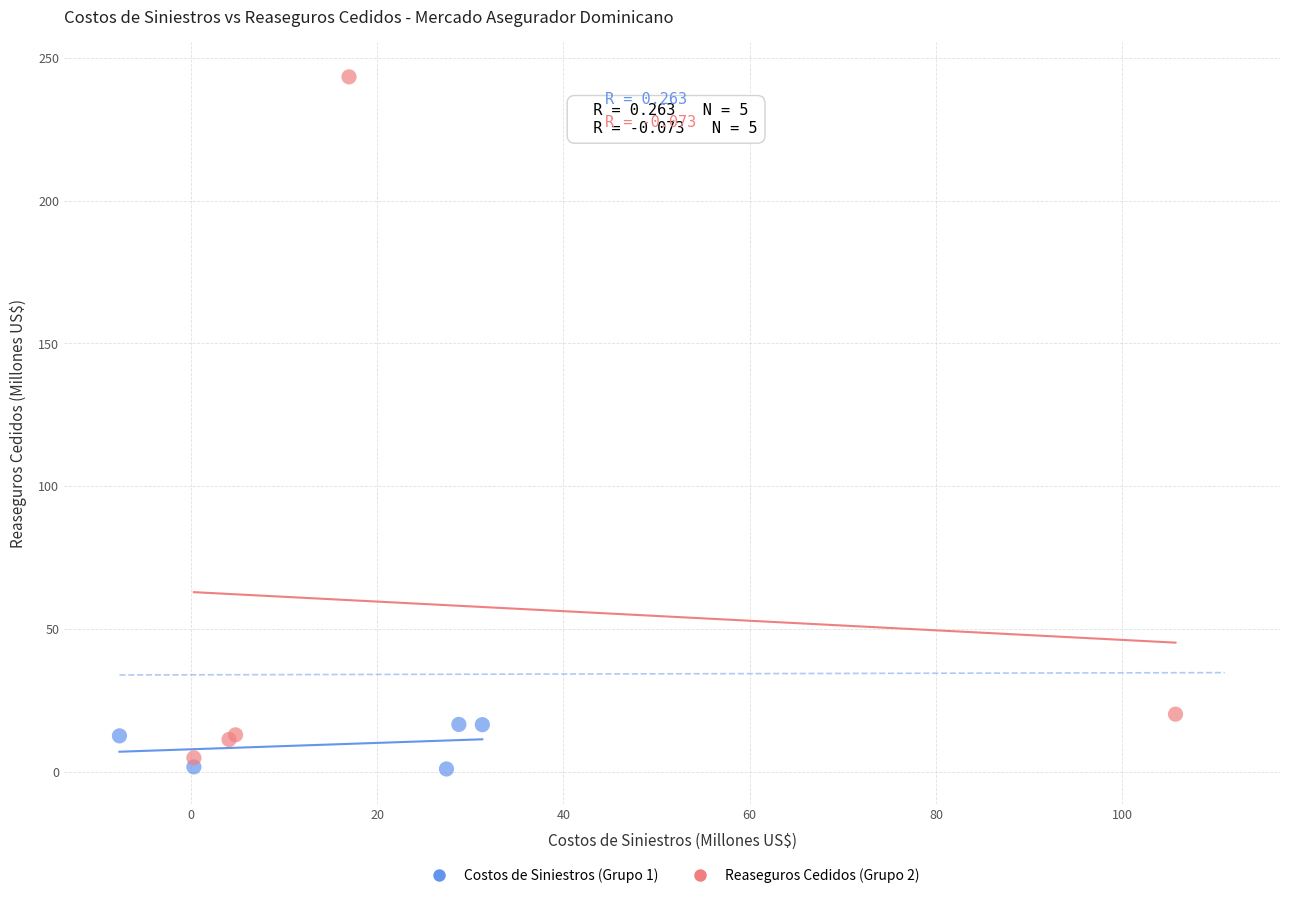

Which series contains the highest Y value?

Reaseguros Cedidos (Grupo 2)